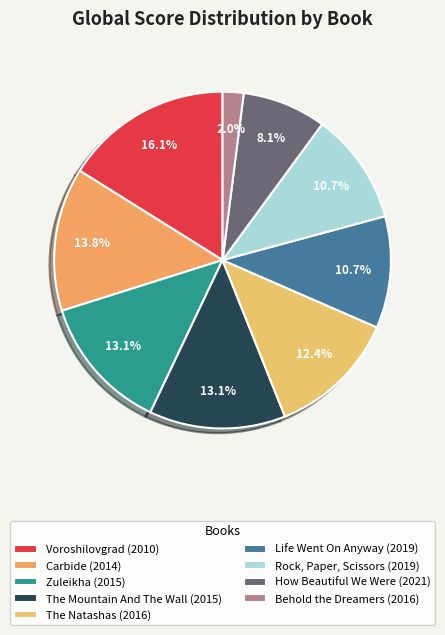

To the nearest percent, what is the combined percentage of The Mountain And The Wall (2015) and Rock, Paper, Scissors (2019)?

24%